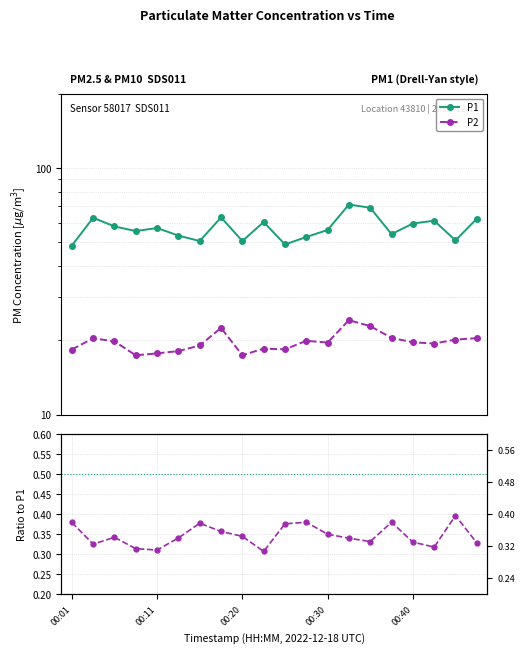

Which series has the largest total across all categories?

P1